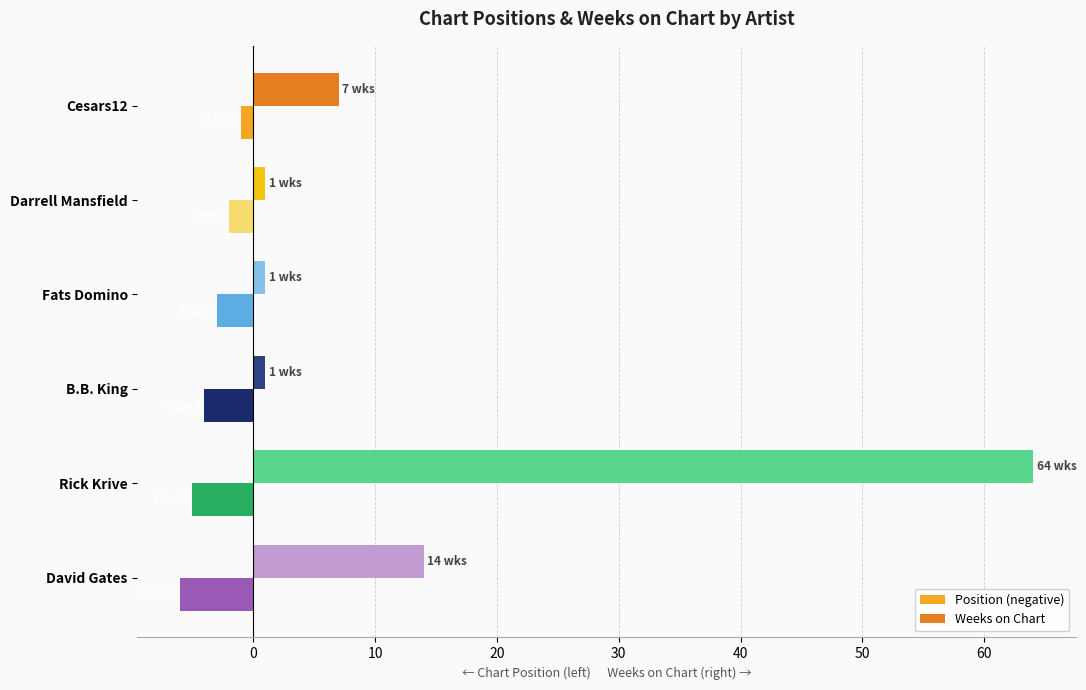

Rank the series by their maximum value, from highest to lowest.

Weeks on Chart, Position (negative)